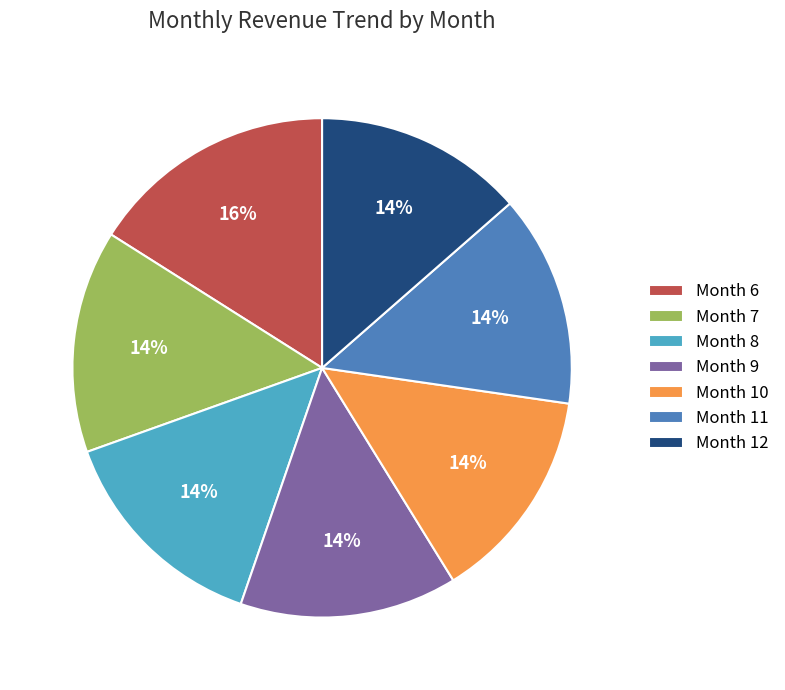

Count the number of slices in the pie.

7